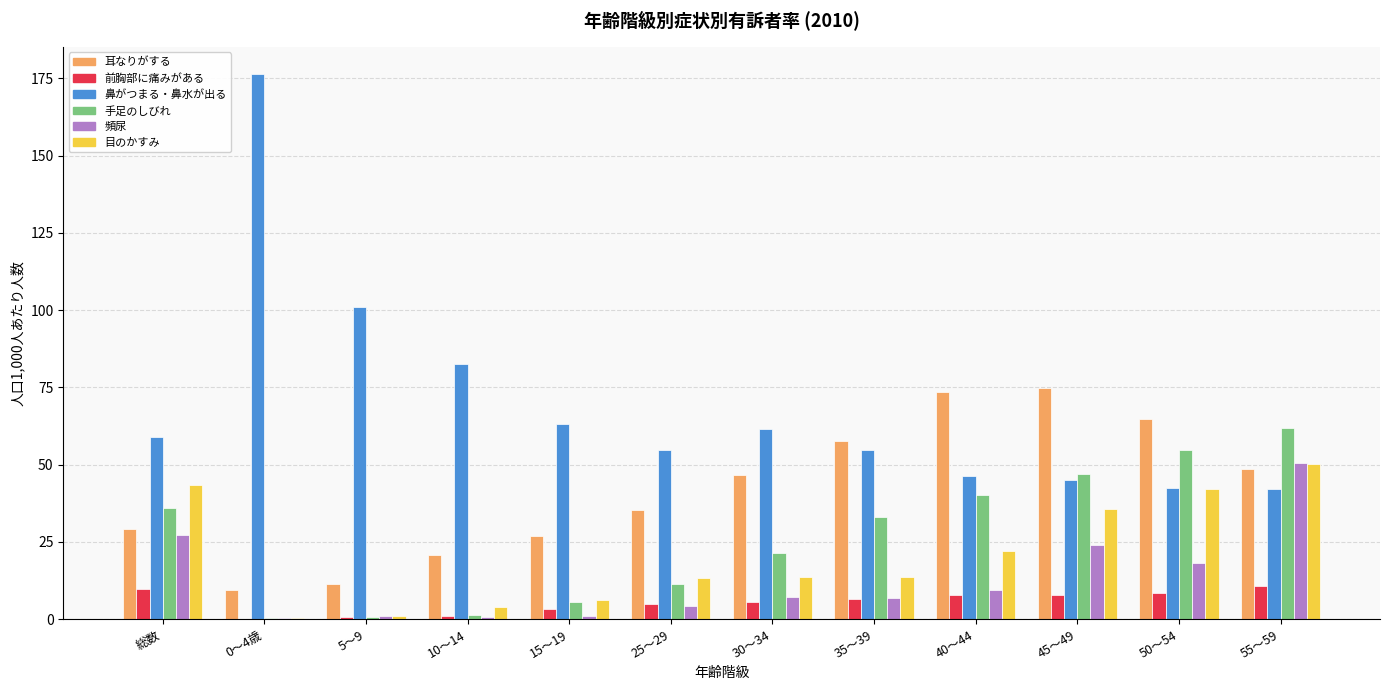

What is the maximum value shown in the chart?

176.4